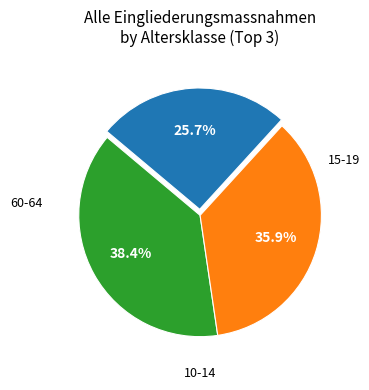

Is there a majority slice in this chart?

No